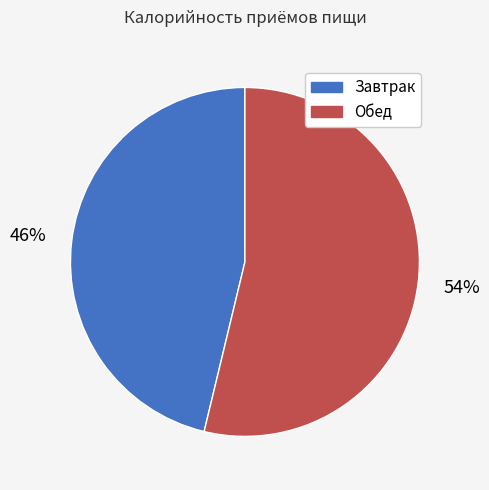

Is it true that Завтрак is 46% of the pie?

True